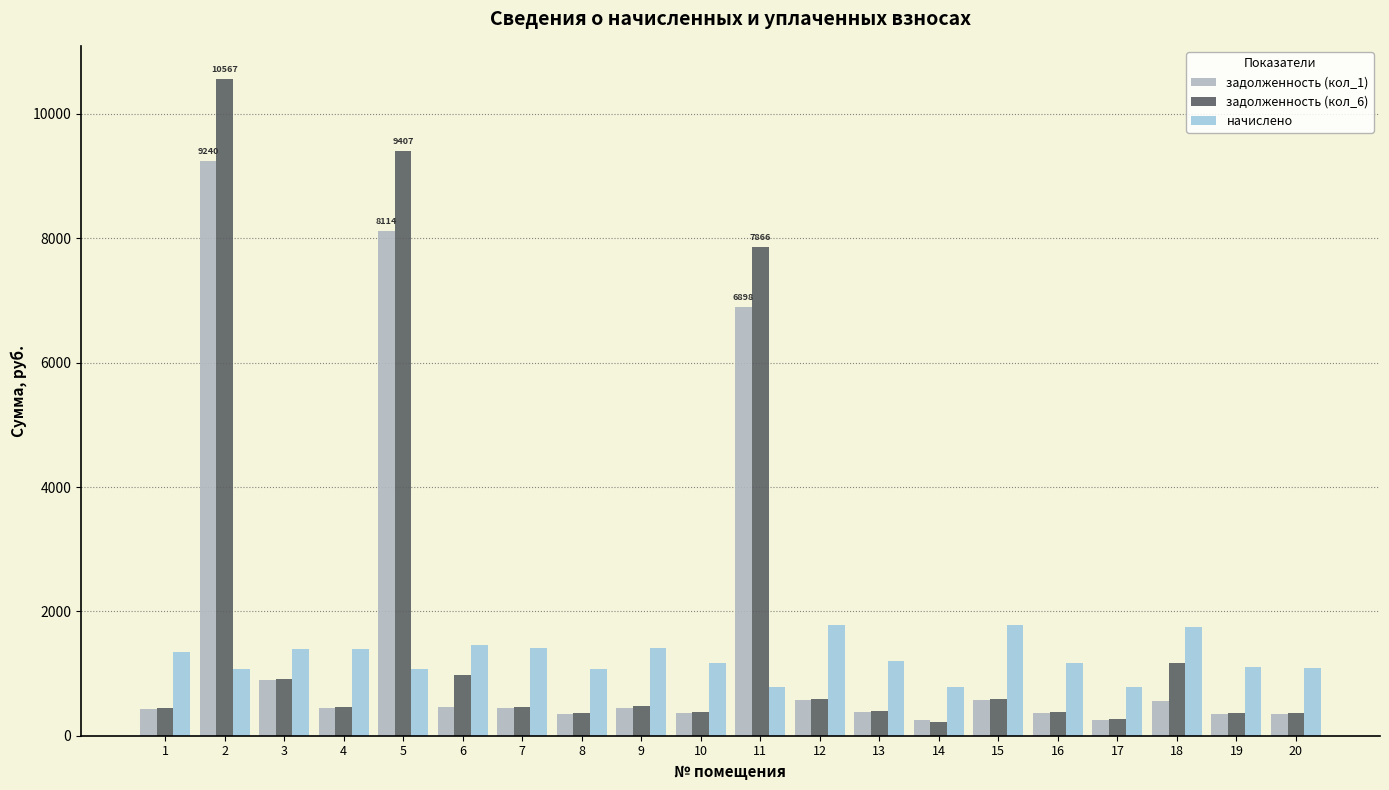

At how many categories does at least one series exceed 2845?

3